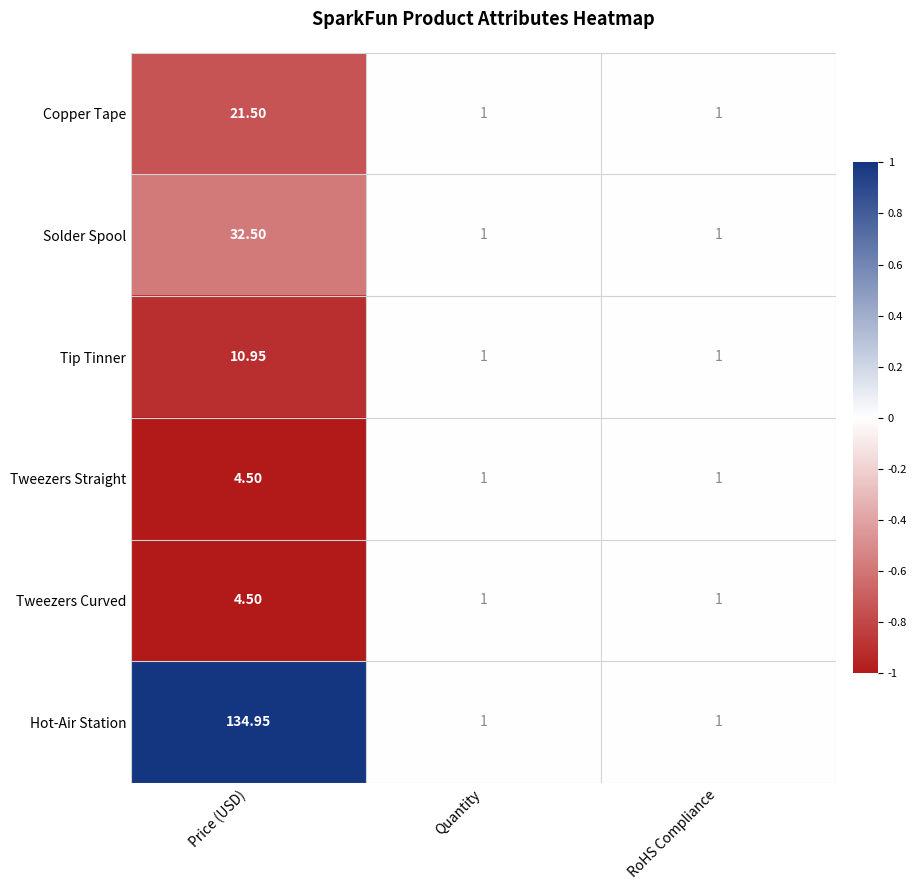

Which label corresponds to the largest value in the chart?

Price (USD)